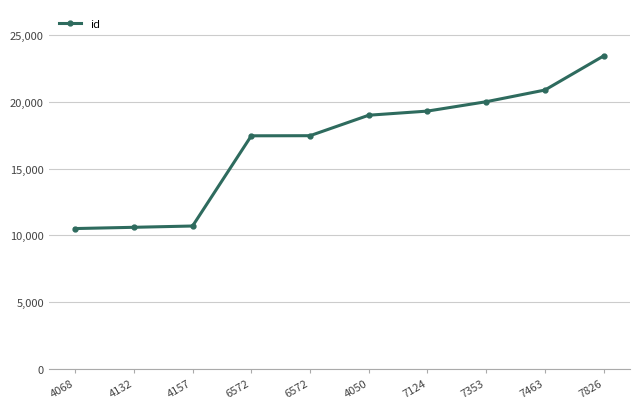

How many data points are less than 18997?

5